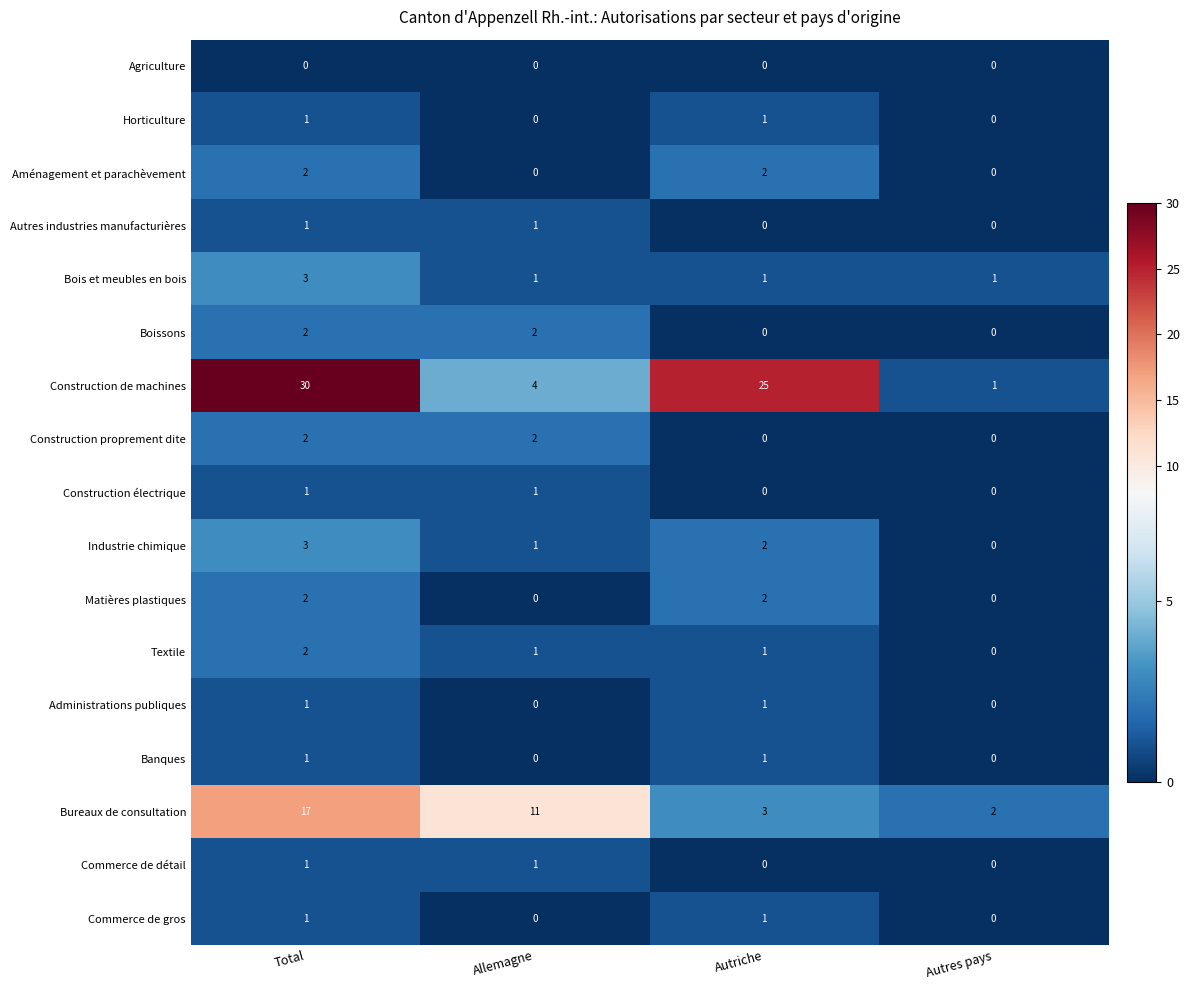

At how many categories does at least one series exceed 6?

3